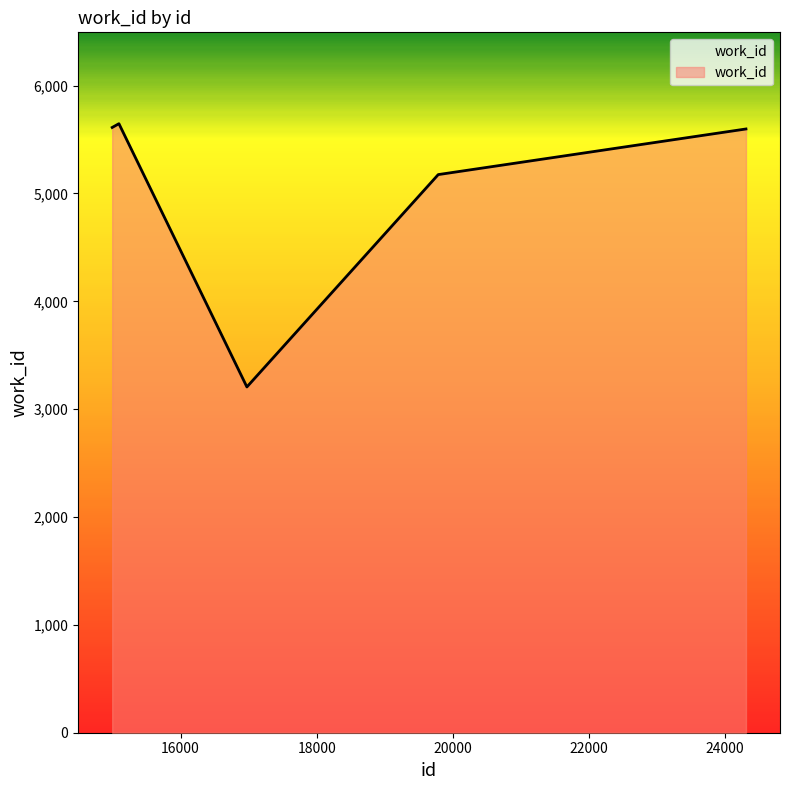

How many interior local valleys (lower than both neighbors) does the data have?

1